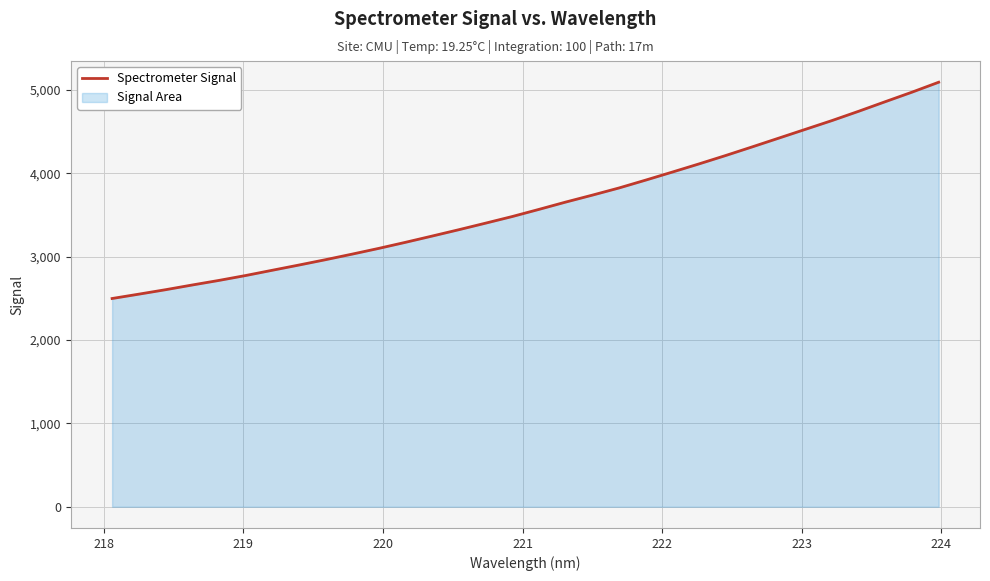

What is the smallest value displayed?

2497.2